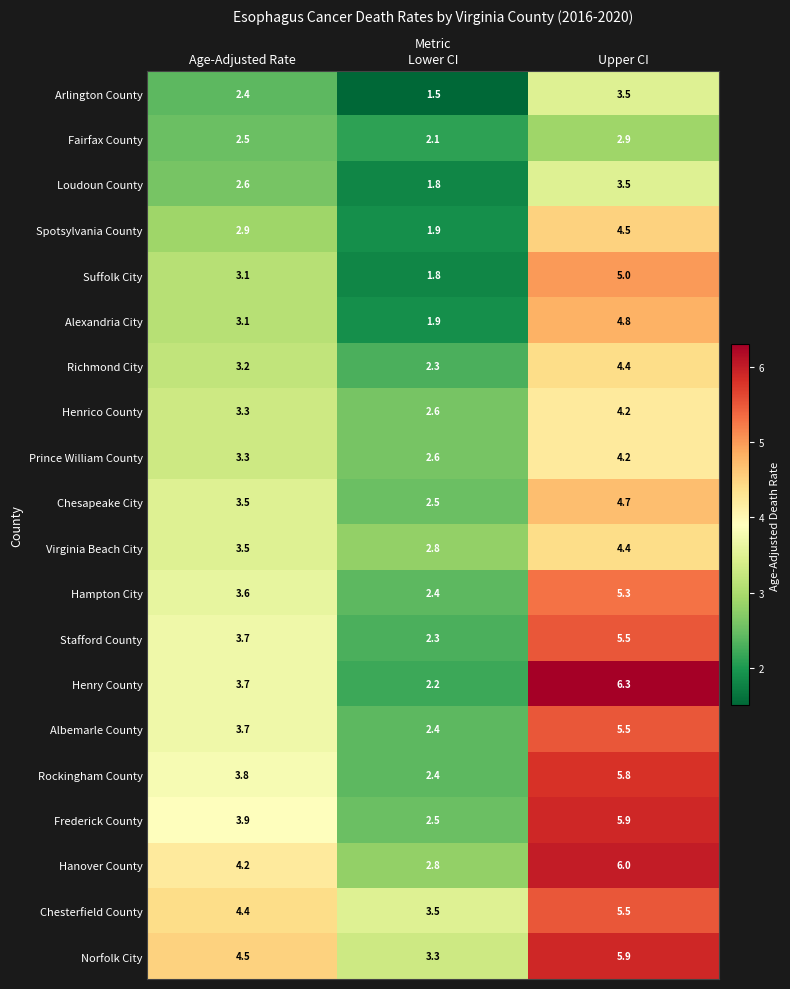

Which category has the lowest value across all series?

Lower CI